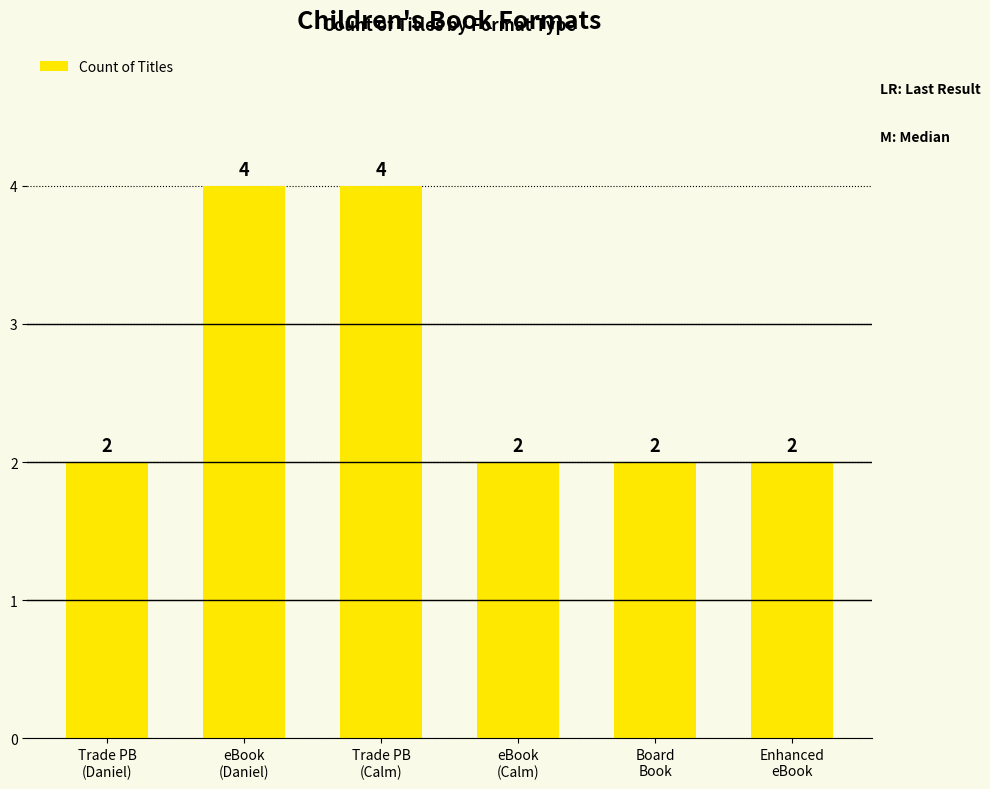

What is the label of the 1st bar from the left?

Trade PB
(Daniel)